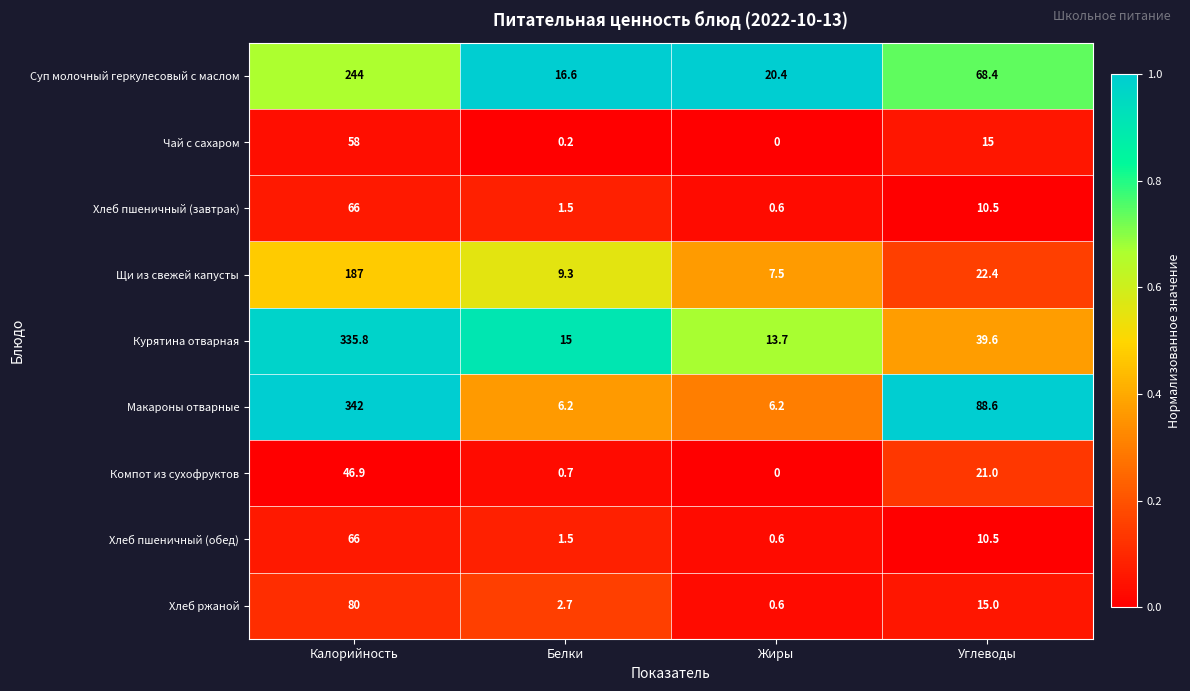

What is the difference between the maximum and minimum values in the Суп молочный геркулесовый с маслом series?

227.4